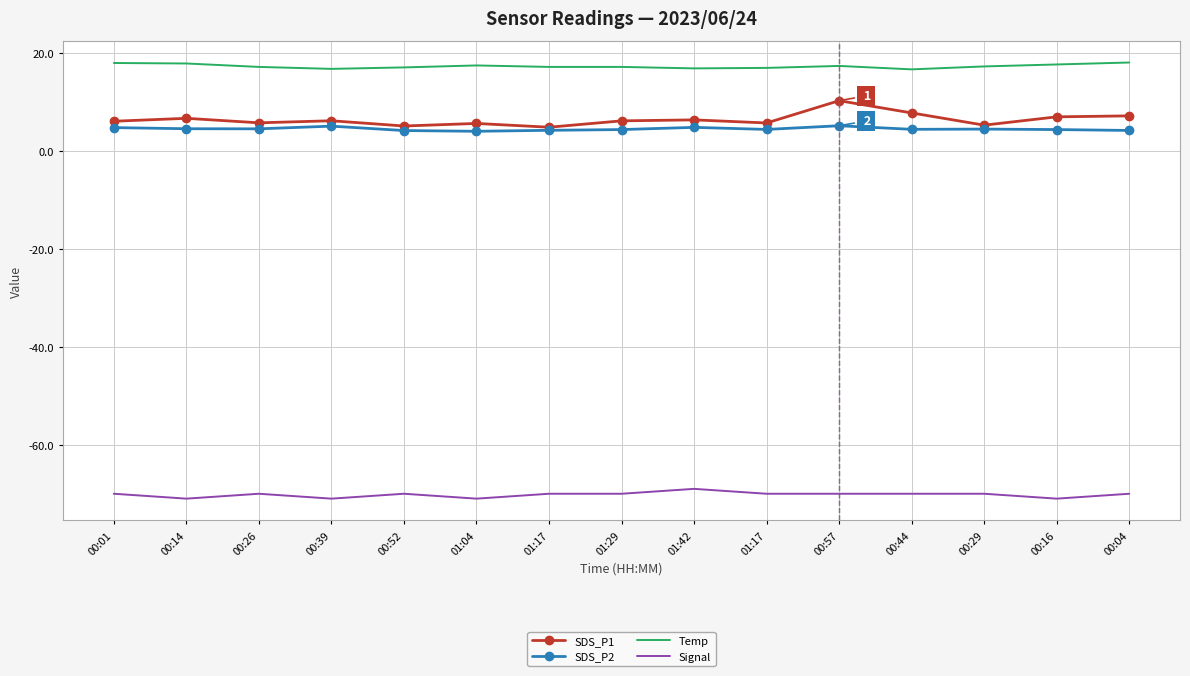

What is the spread (max minus min) of values at 01:29?

87.2